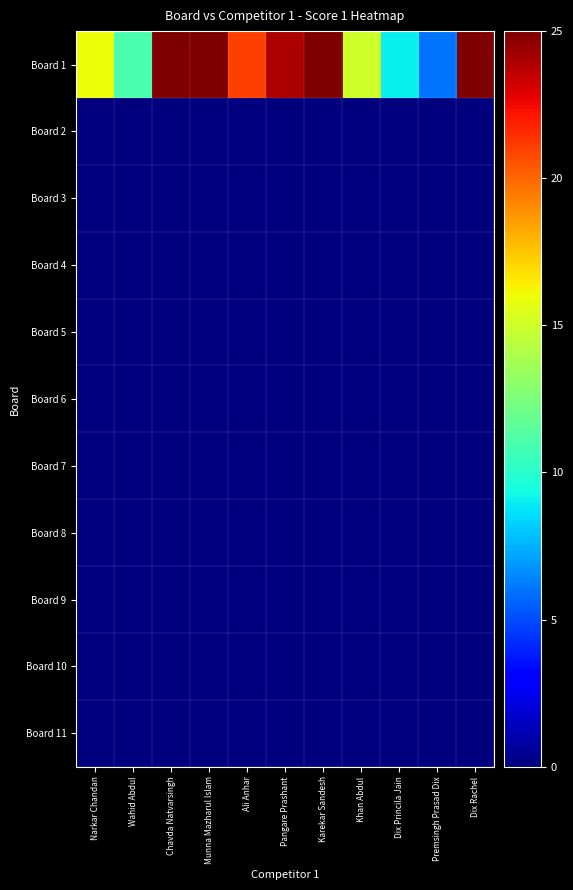

Which series has the widest spread of values?

Board 1